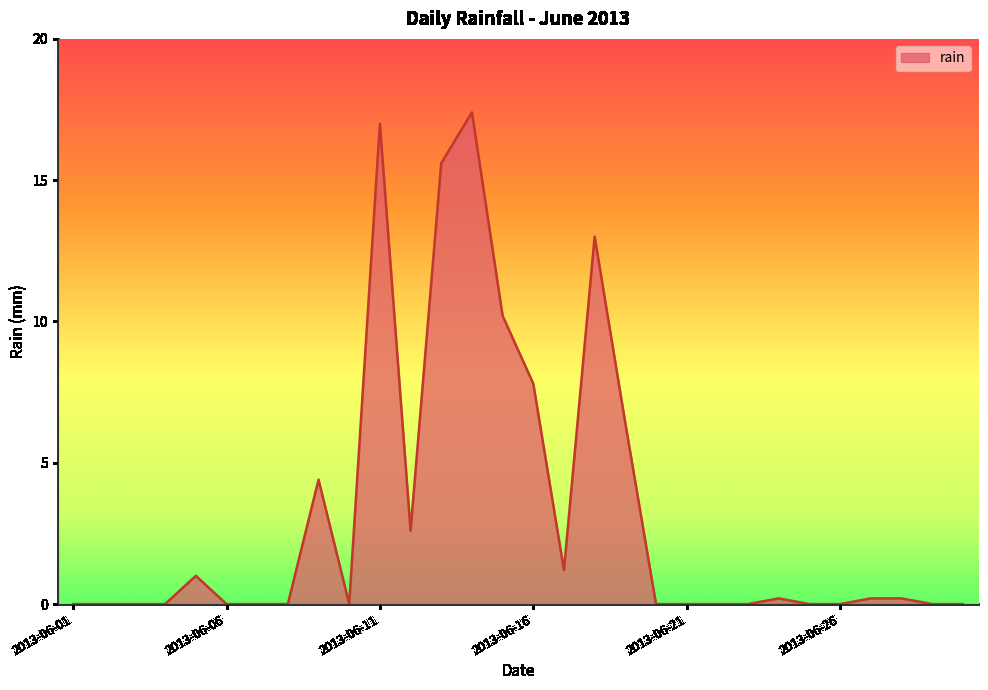

What is the maximum value shown in the chart?

17.4